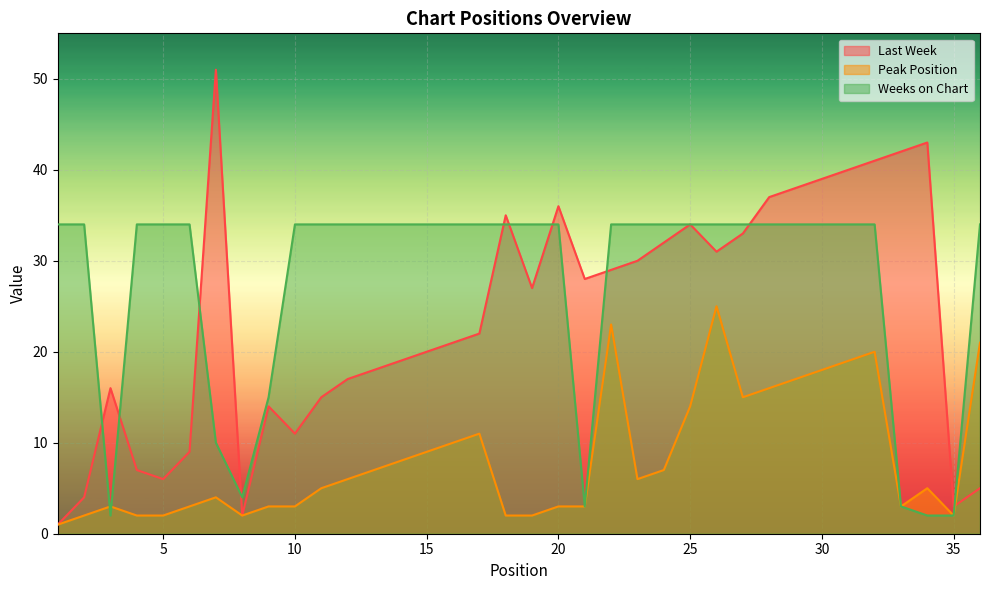

After their last crossing, which series has the higher values: Weeks on Chart or Peak Position?

Weeks on Chart